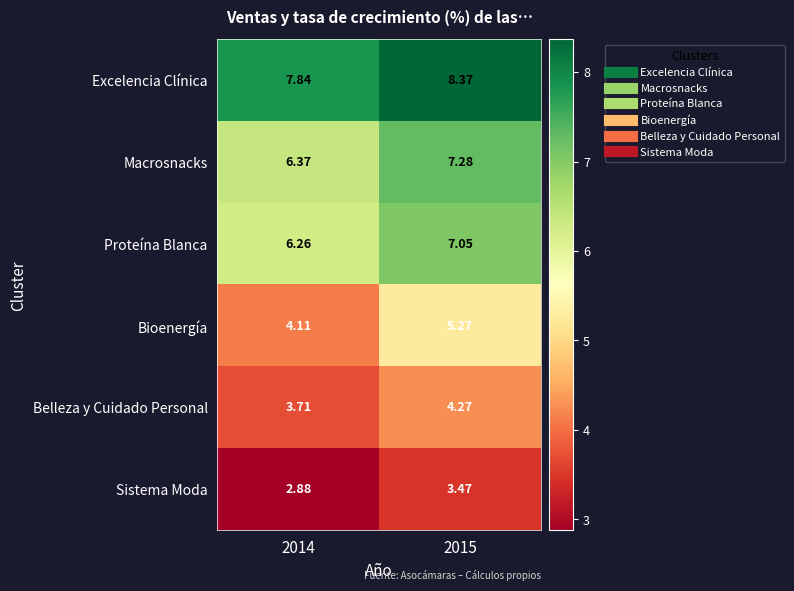

Which series has the largest total across all categories?

Excelencia Clínica